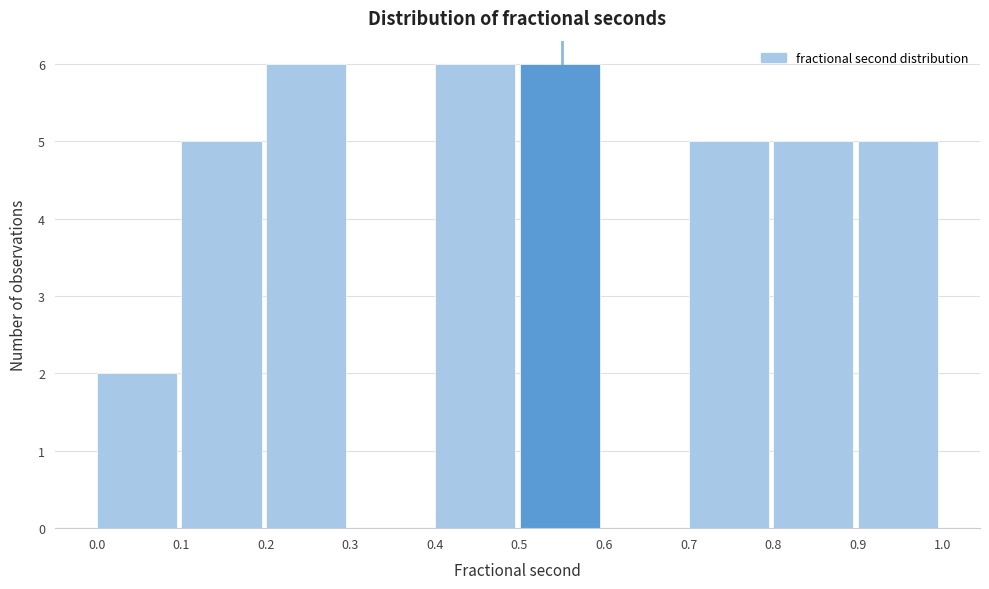

What is the height of the bar covering 0.1 to 0.2 on the x-axis? The values are not printed on the chart, so give them approximately, as read against the axis.

5